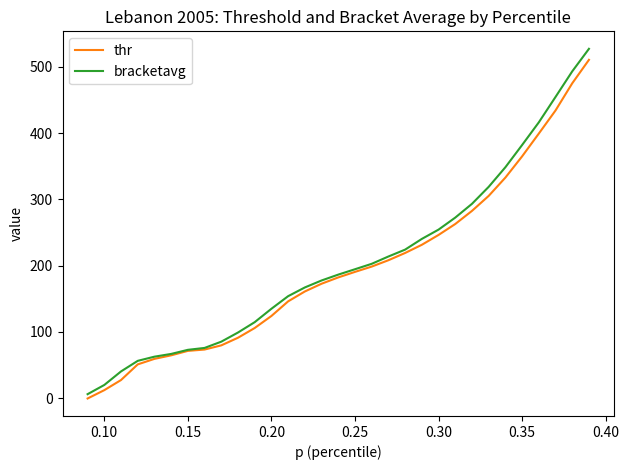

At how many categories does at least one series exceed 106?

21